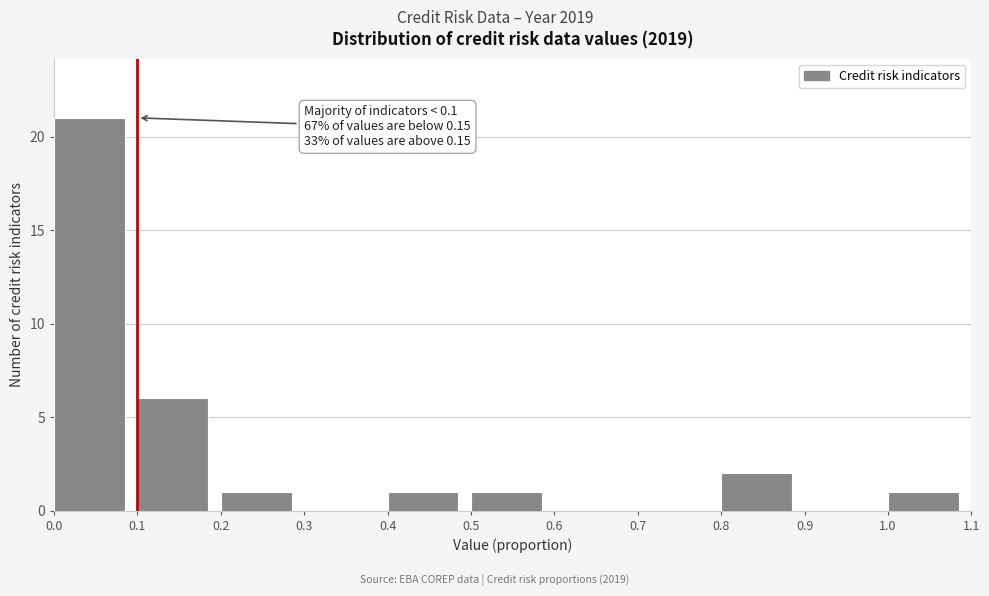

Over which range of the x-axis is the bar tallest?

0.0 to 0.1